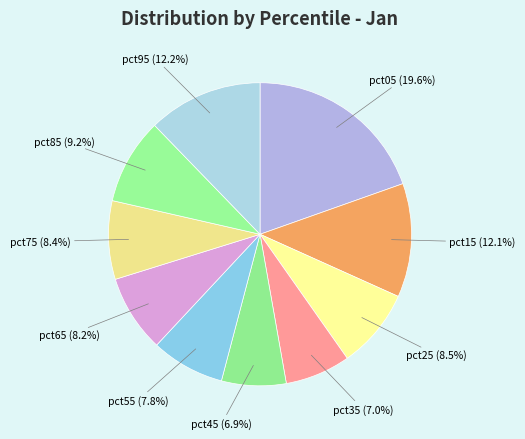

Which category has the biggest portion of the pie?

pct05